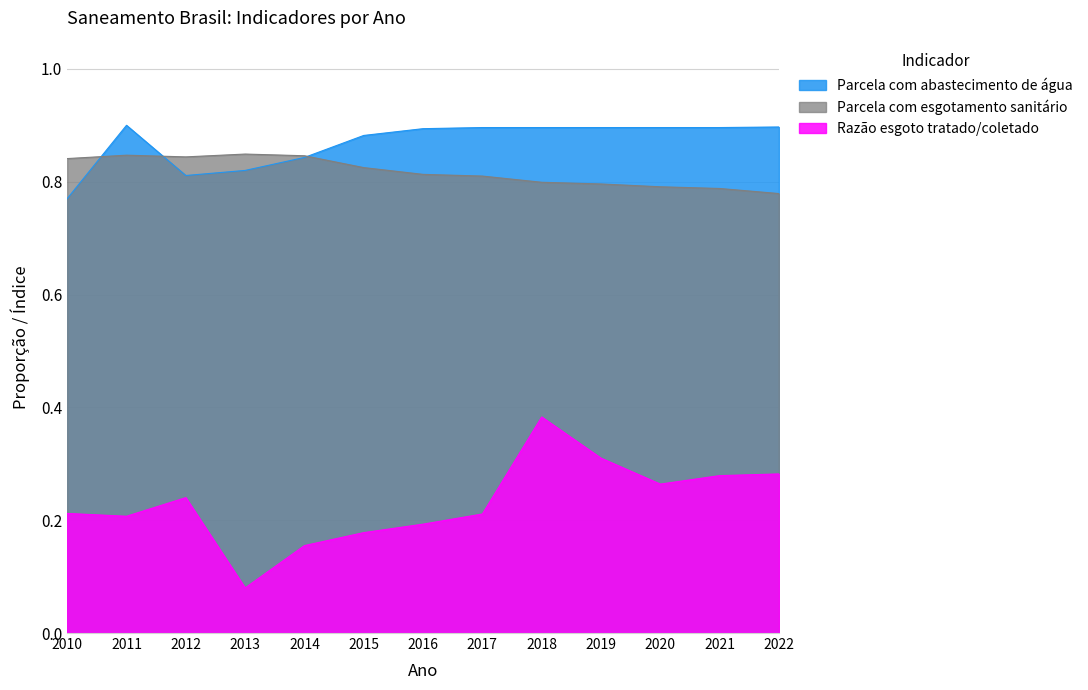

At which category is the sum across all series the highest?

2018